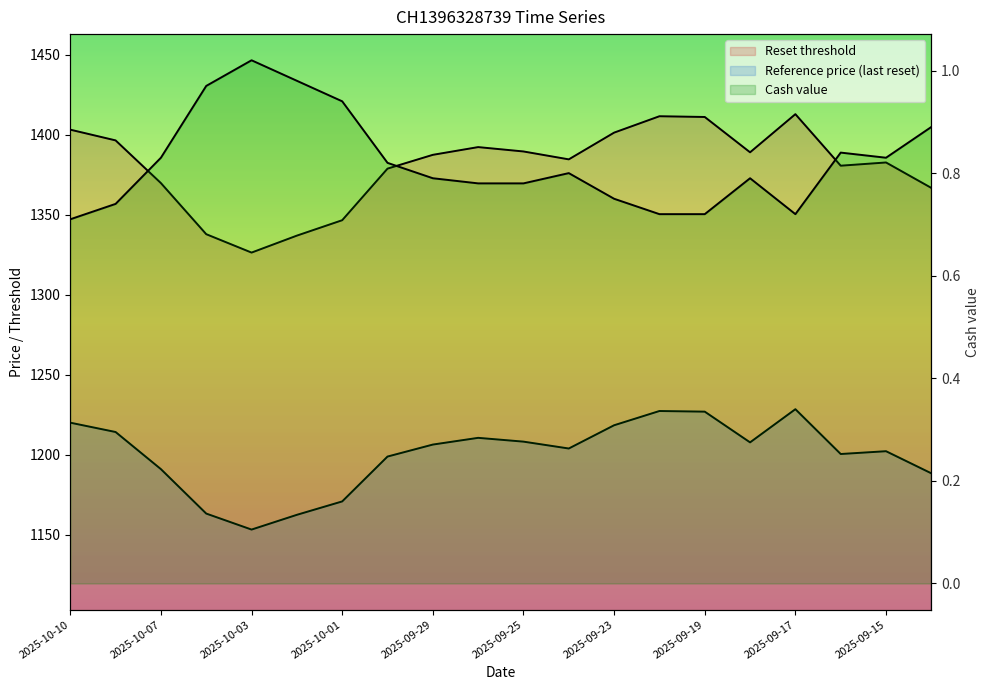

The value of Reset threshold at 2025-09-19 is 1411.0. True or false?

True